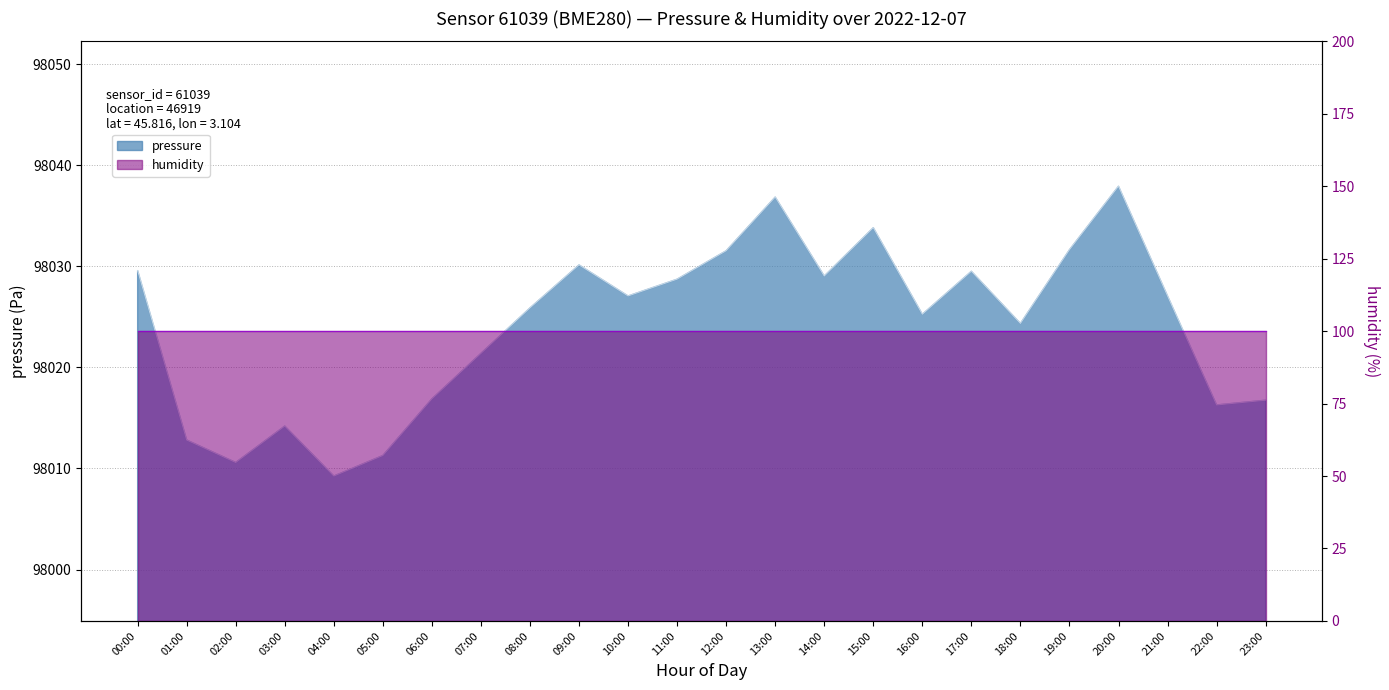

What position from the right is 22:00?

2